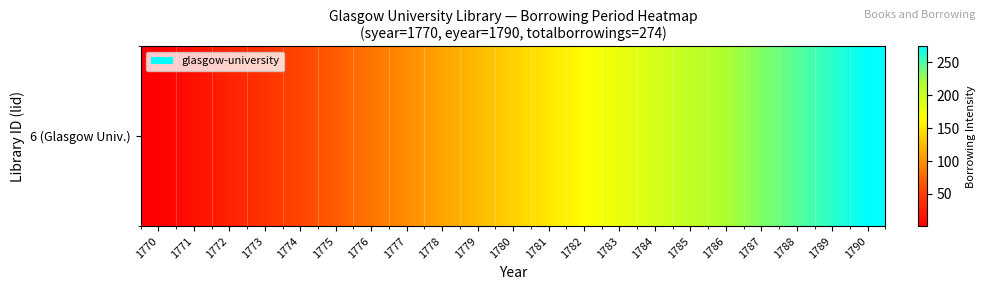

Is it true that the value at 1783 is 178.5?

True